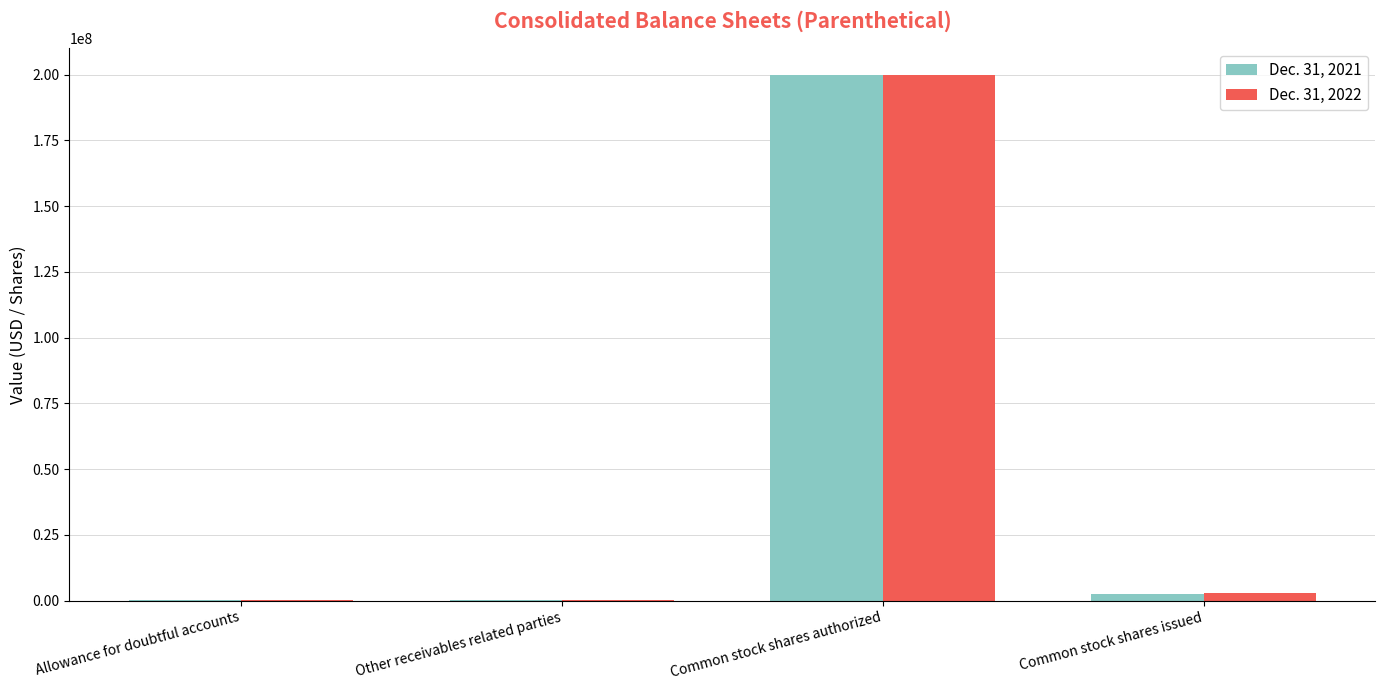

What are all the series names shown in the legend?

Dec. 31, 2021, Dec. 31, 2022